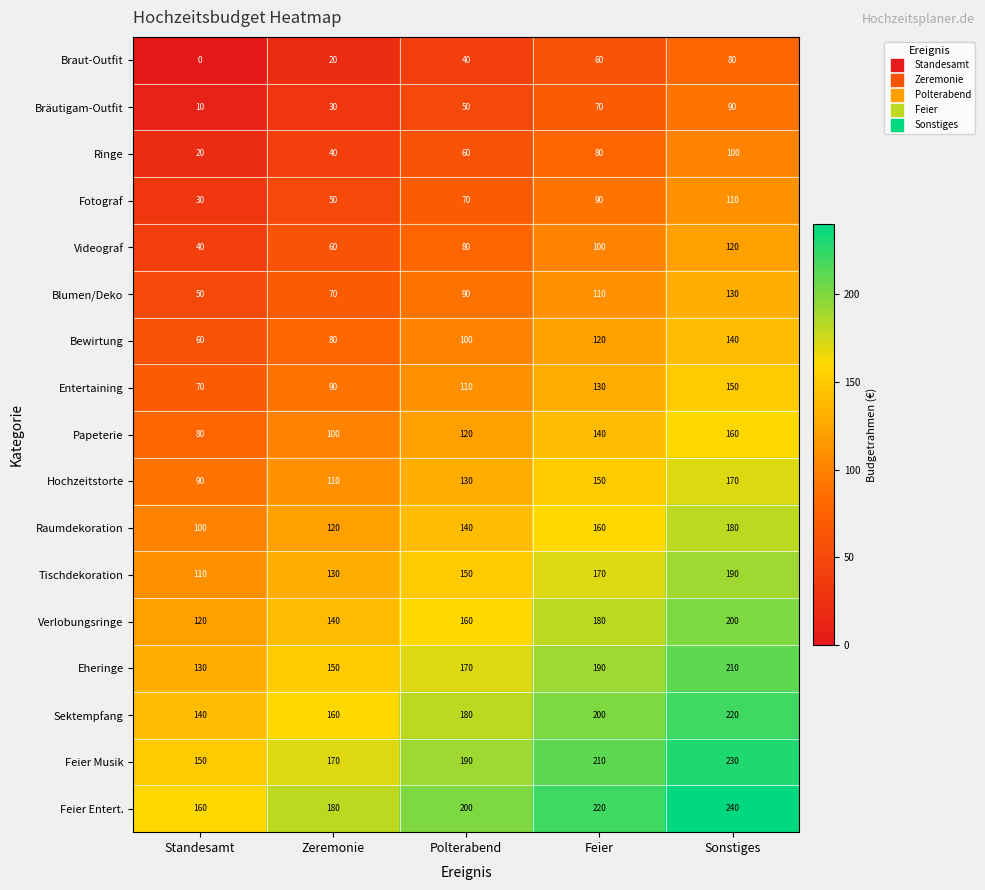

At which category does the chart reach its peak across all series?

Sonstiges